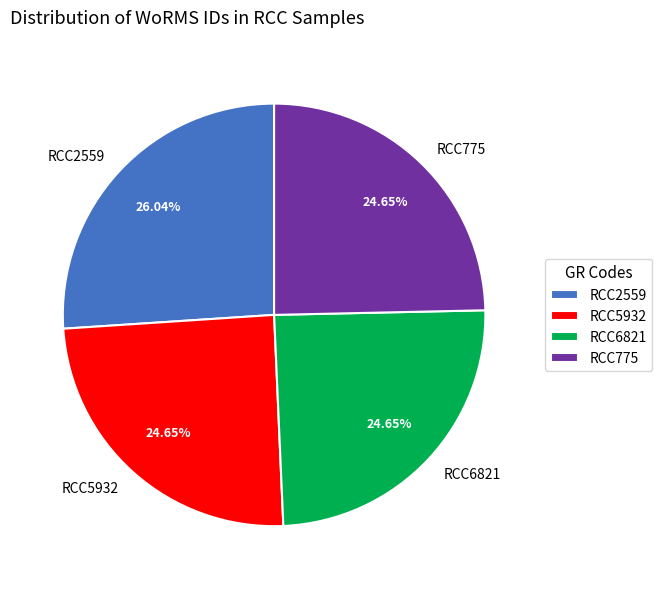

How many segments does this pie chart have?

4